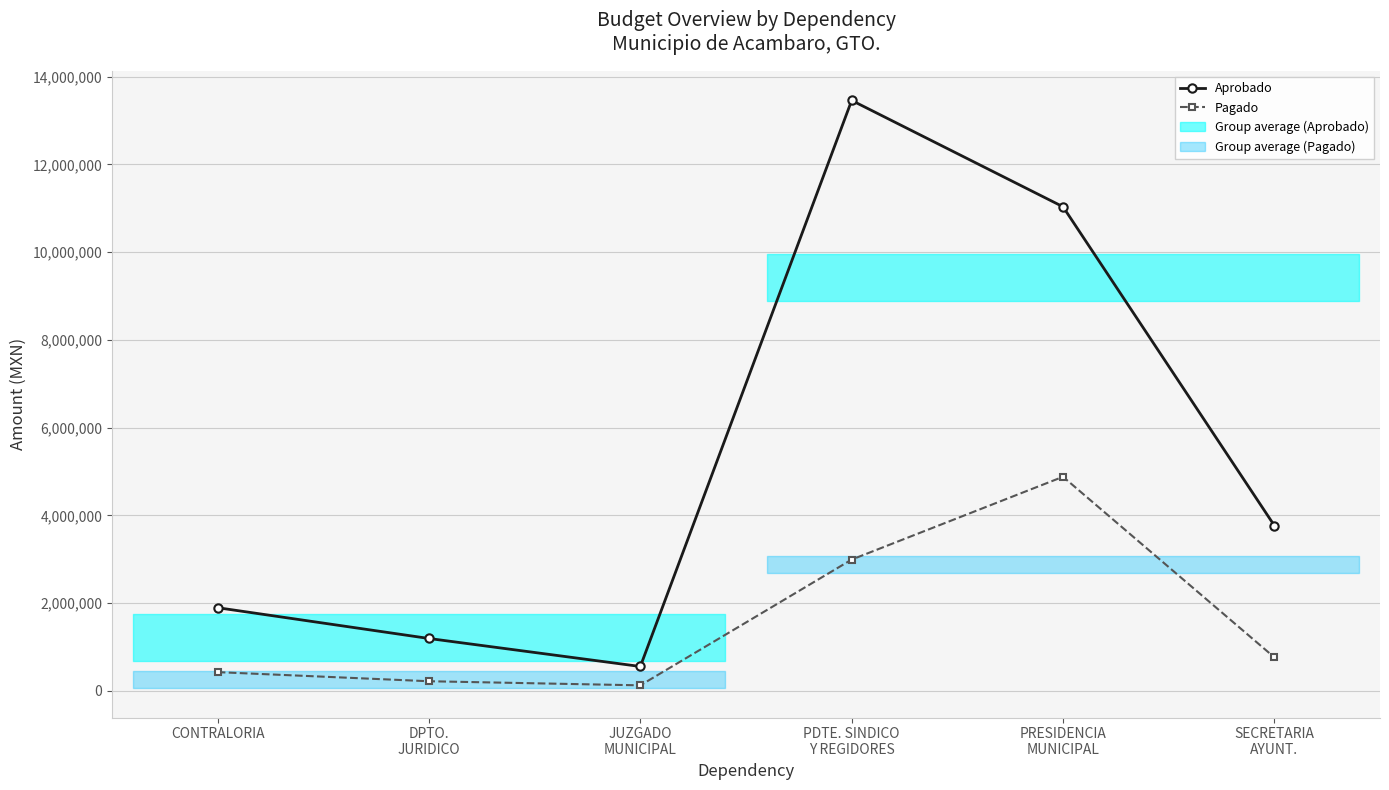

True or false: Aprobado and Pagado intersect in this chart.

False